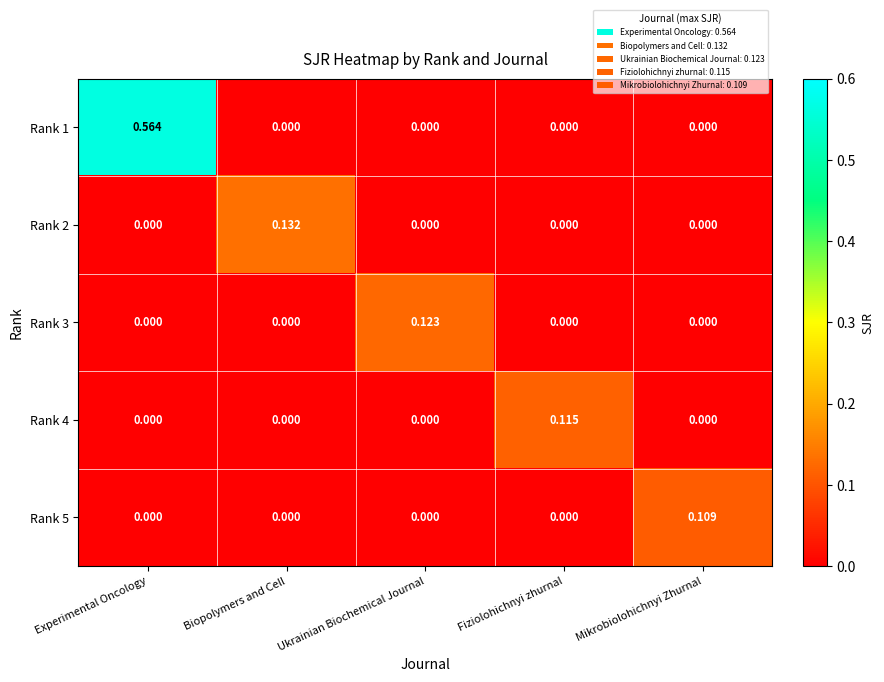

At which category is the sum across all series the highest?

Experimental Oncology